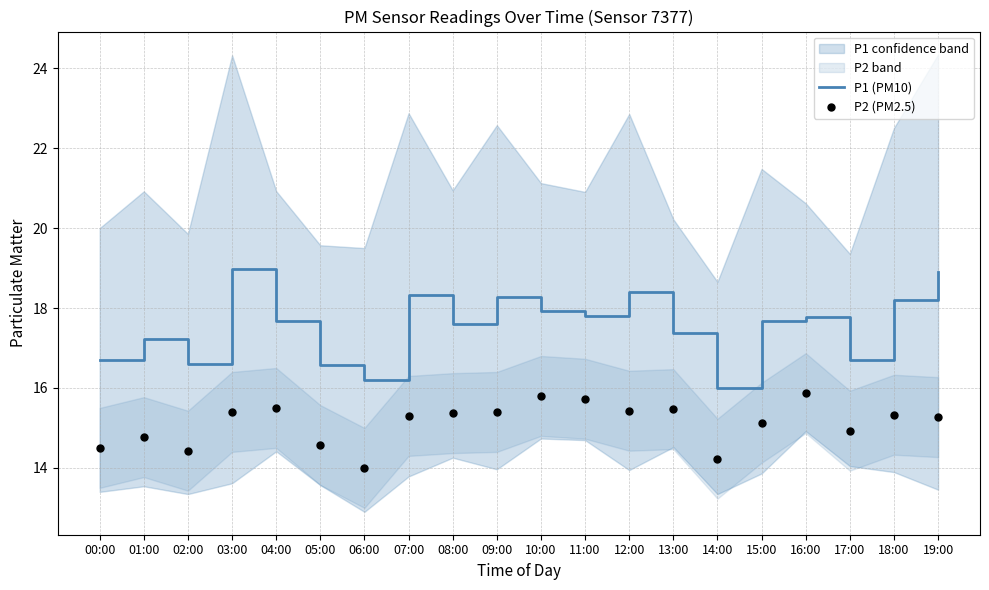

At which label does P1 (PM10) first exceed 17?

01:00